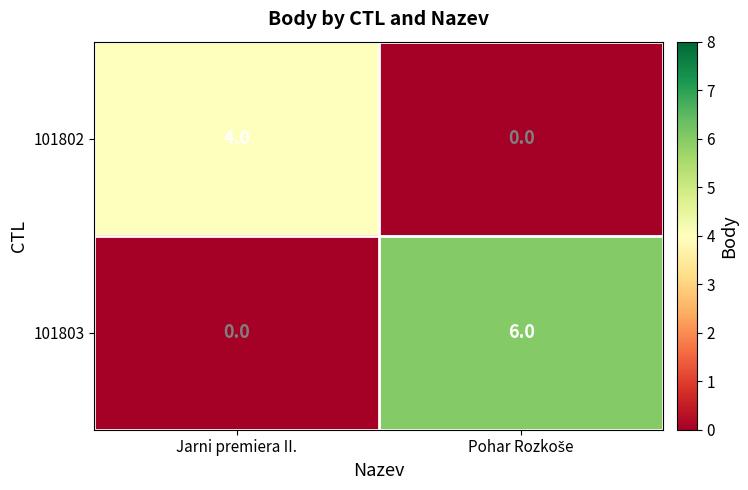

At which label is 101803 closest to 3?

Jarni premiera II.